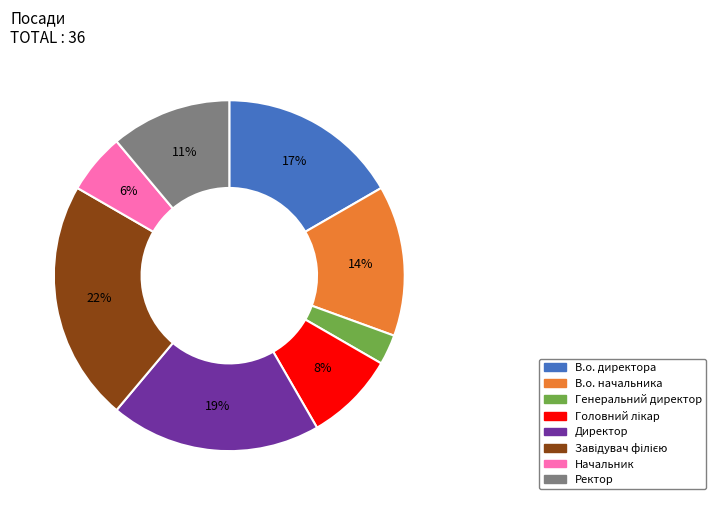

How many slices are in this pie chart?

8